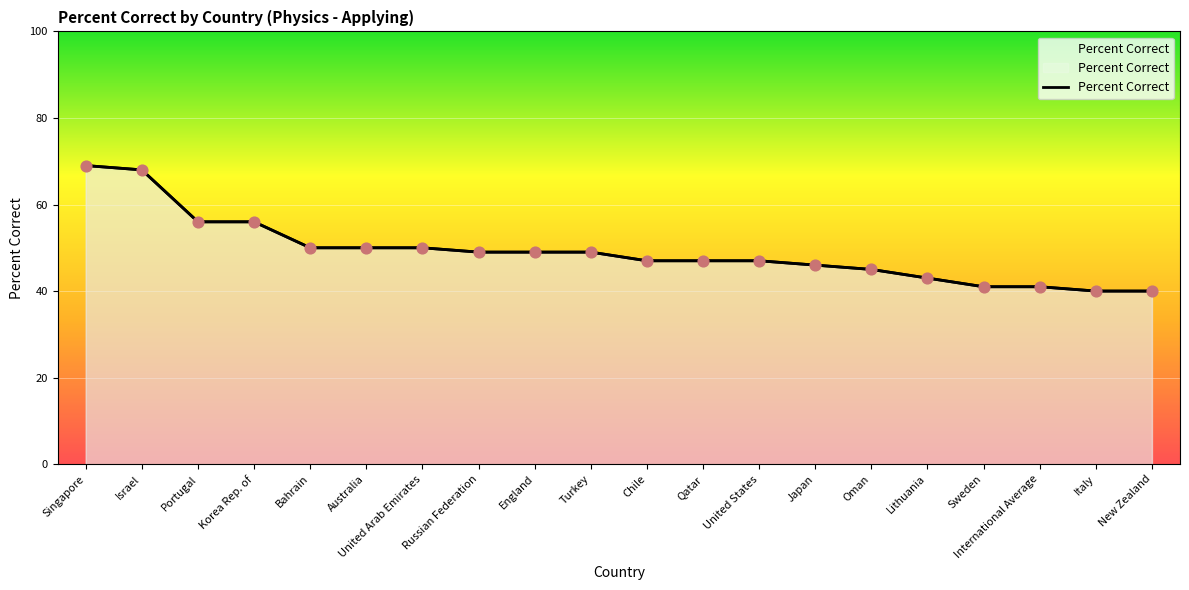

What is the ratio of the value at England to the value at Korea Rep. of?

0.9